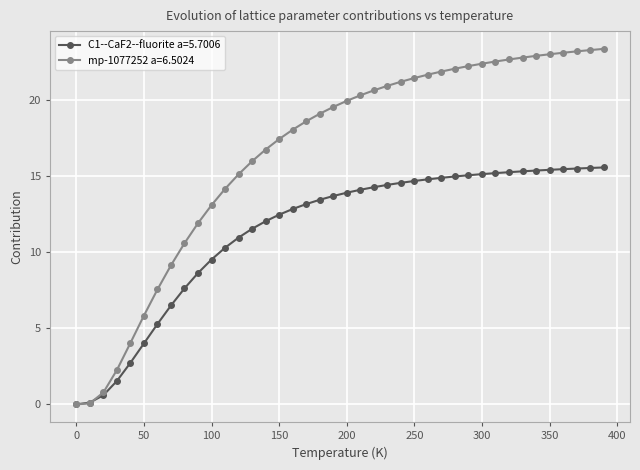

Which series has the widest spread of values?

mp-1077252 a=6.5024